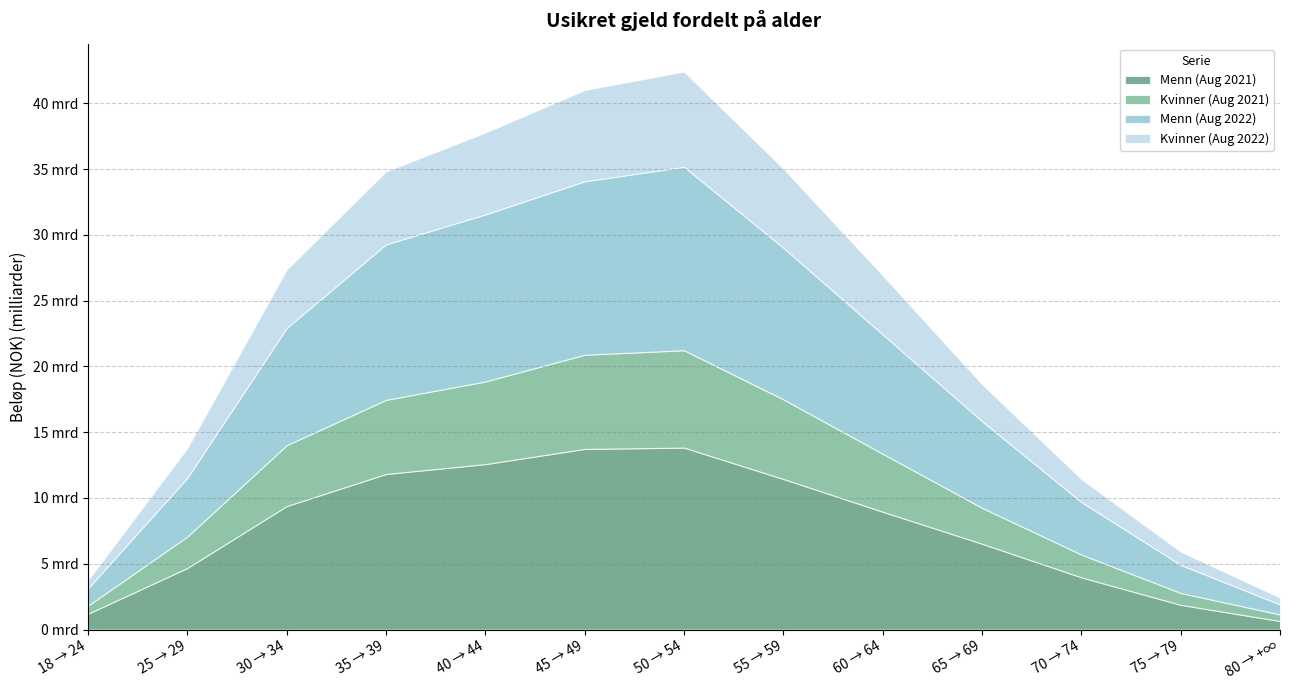

What position from the right is 40 → 44?

9